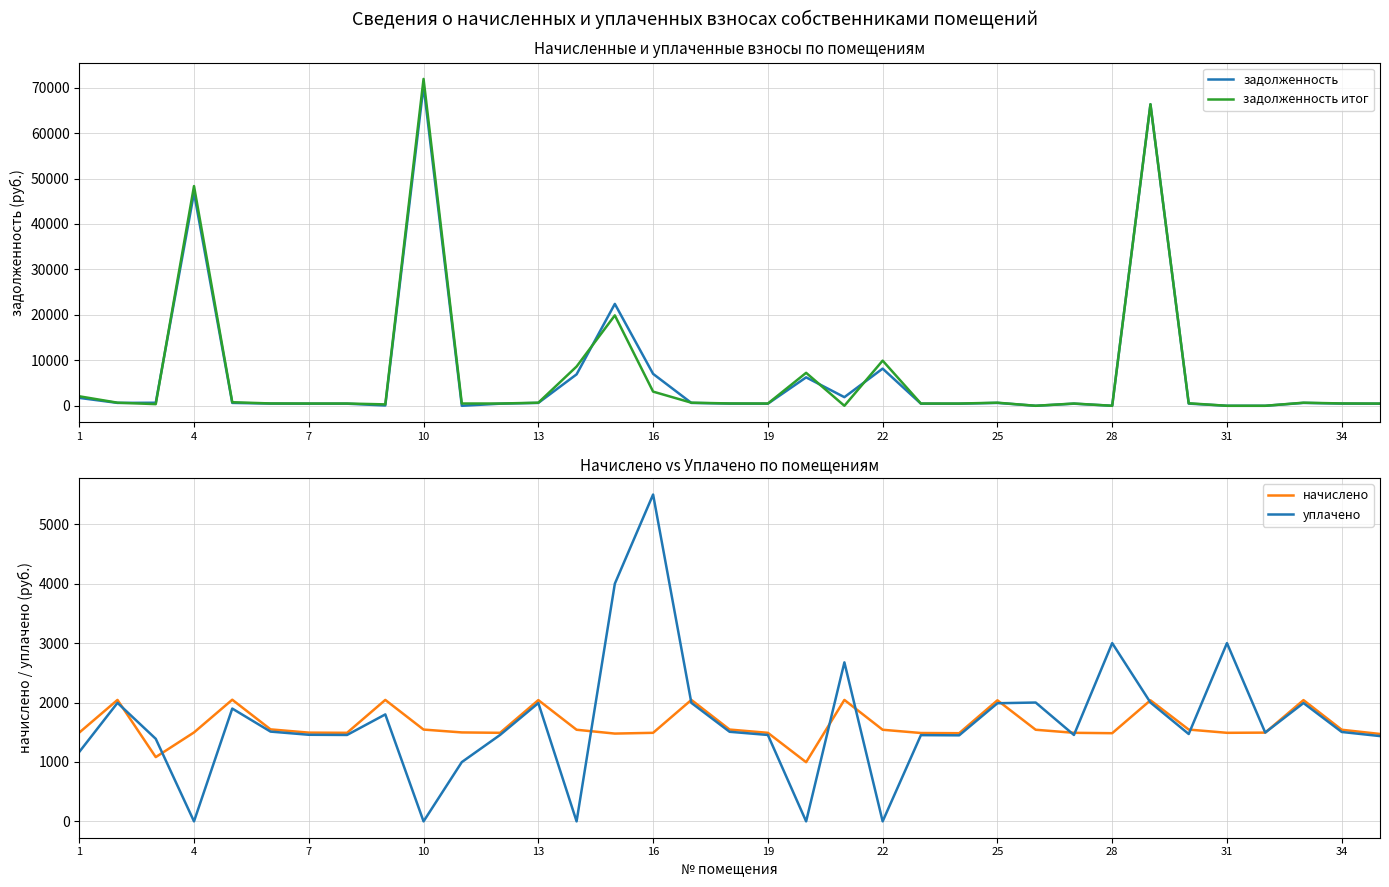

What is the label of the 5th point from the left?

13